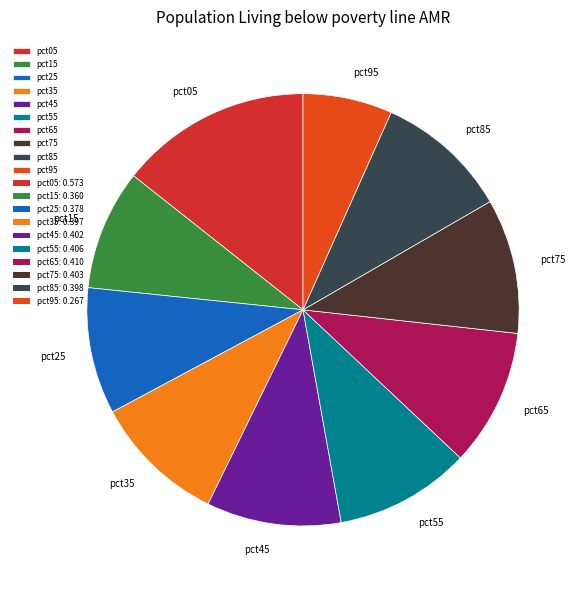

How many slices are in this pie chart?

10